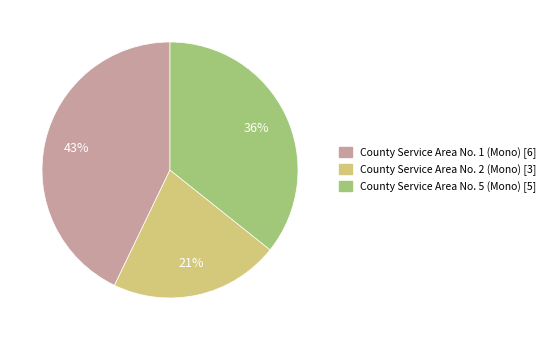

What is the ratio of the value at County Service Area No. 2 (Mono) [3] to the value at County Service Area No. 1 (Mono) [6]?

0.5